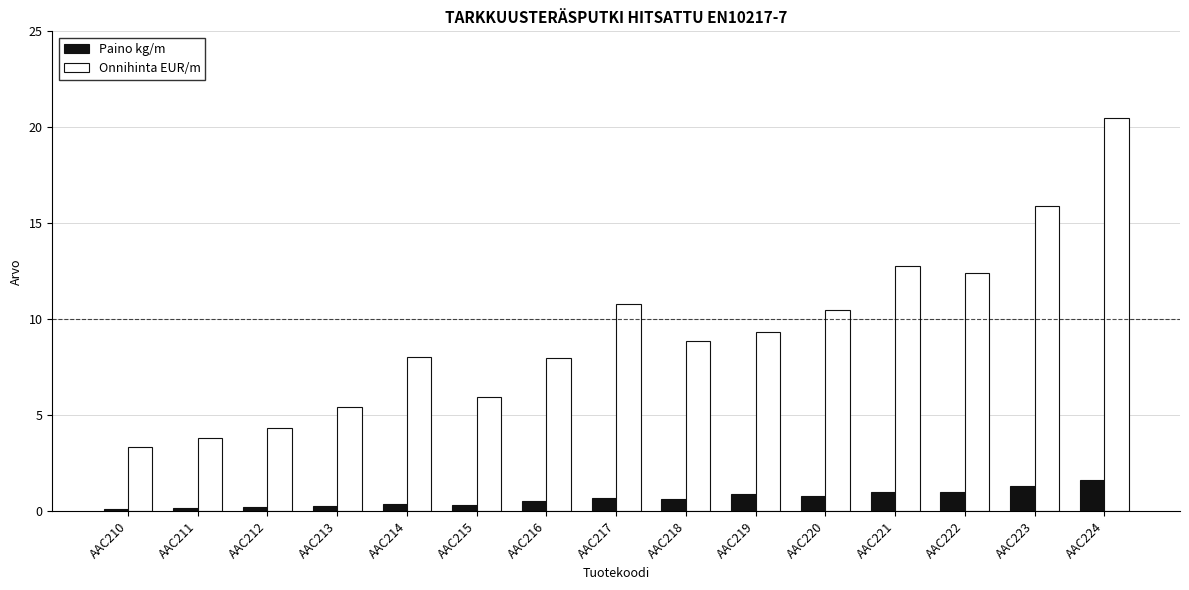

Rank the series by their maximum value, from highest to lowest.

Onnihinta EUR/m, Paino kg/m